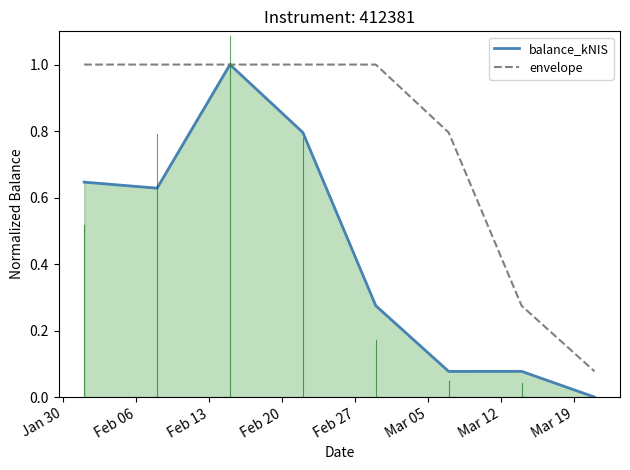

Rank the series by their average value, from lowest to highest.

balance_kNIS, envelope